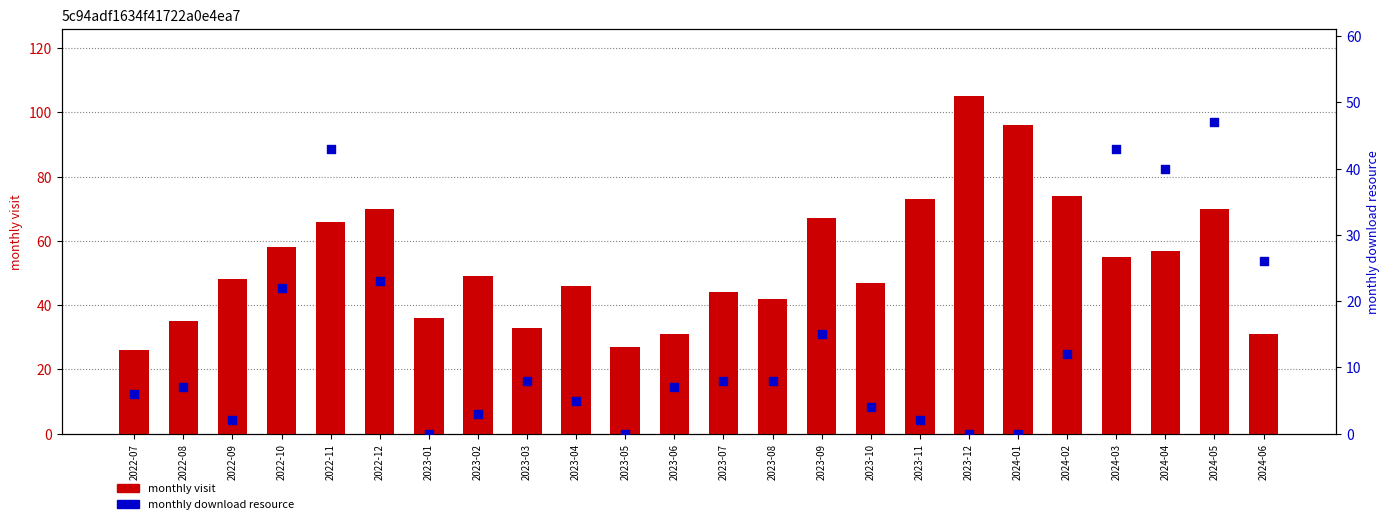

Is the value of monthly download resource at 2024-05 greater than the value of monthly visit at 2023-09?

No